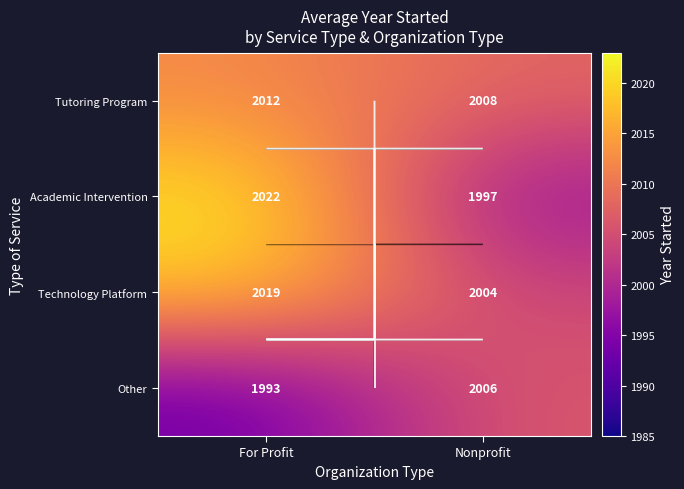

At Nonprofit, list the series in order from largest to smallest.

Tutoring Program, Other, Technology Platform, Academic Intervention